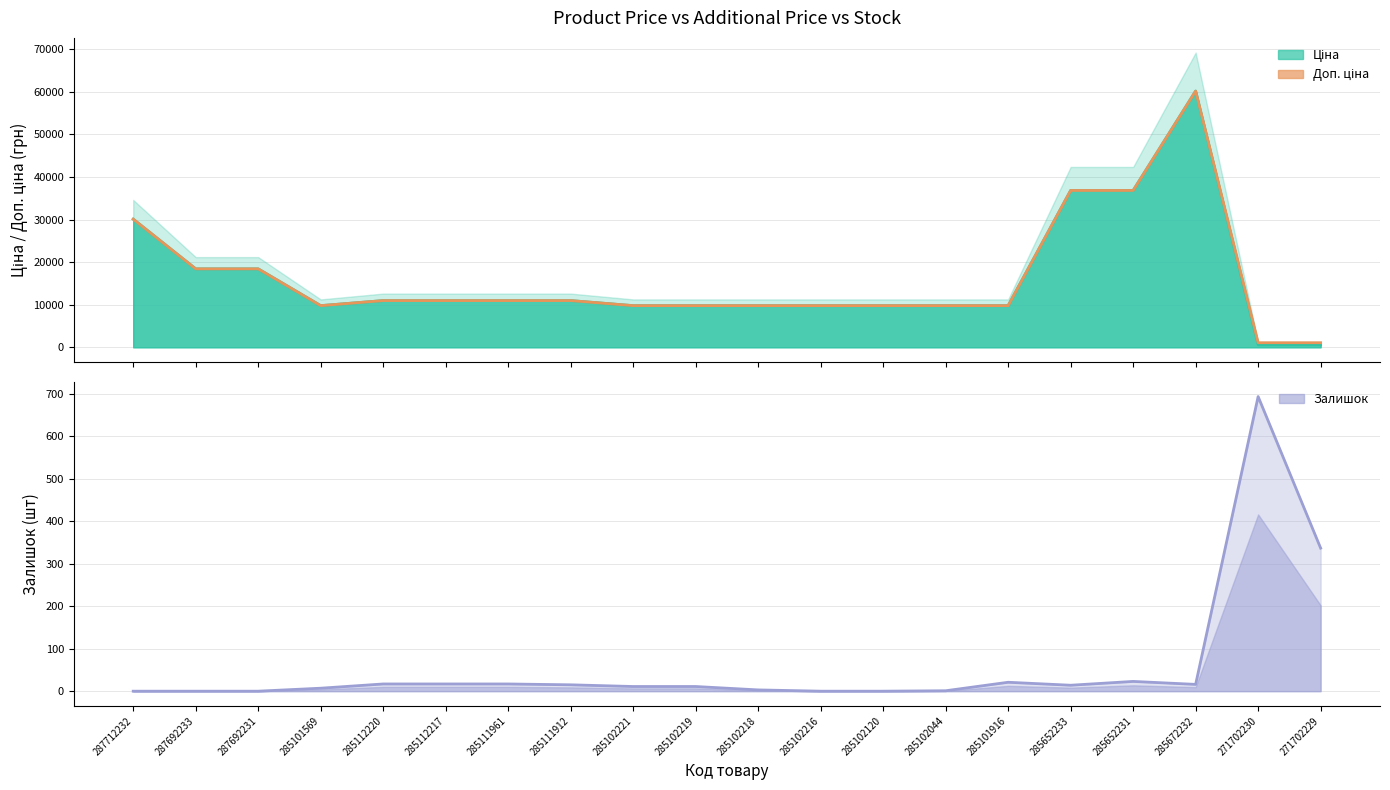

What is the maximum value for Доп. ціна?

60205.6